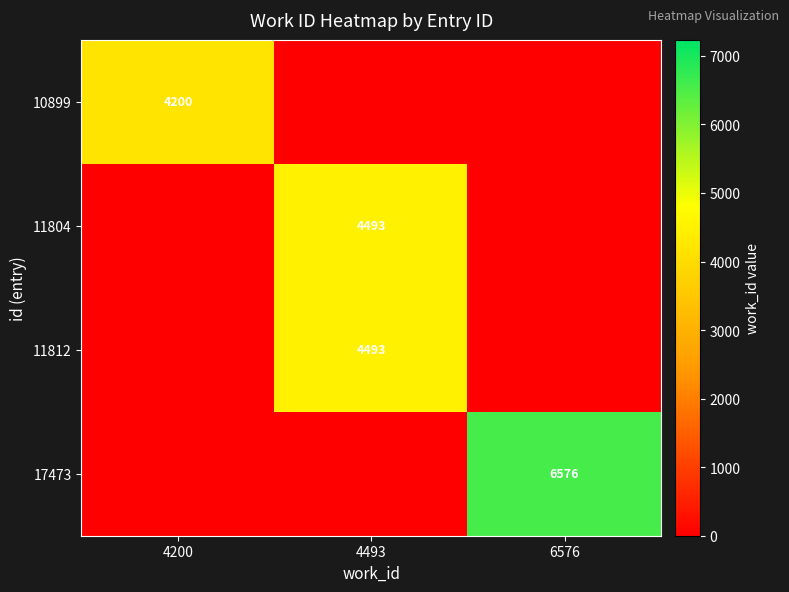

The 10899 series shows 4200 at 4200. True or false?

True